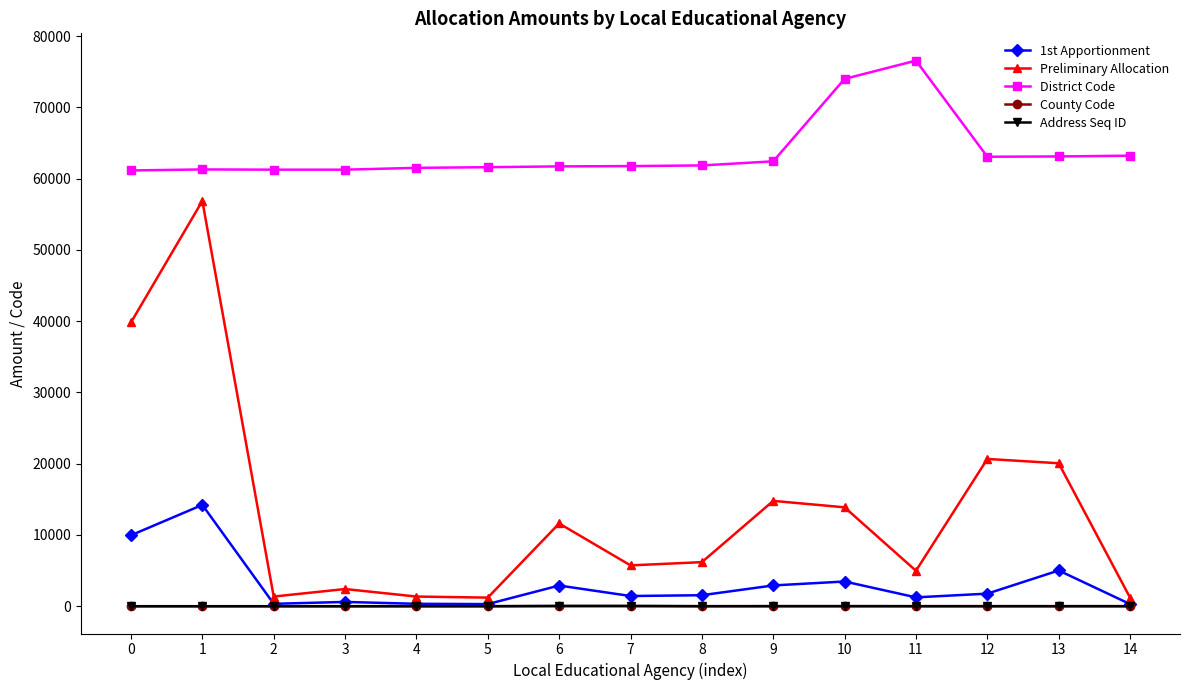

True or false: 1st Apportionment has more than 1 points higher than both neighbors.

True